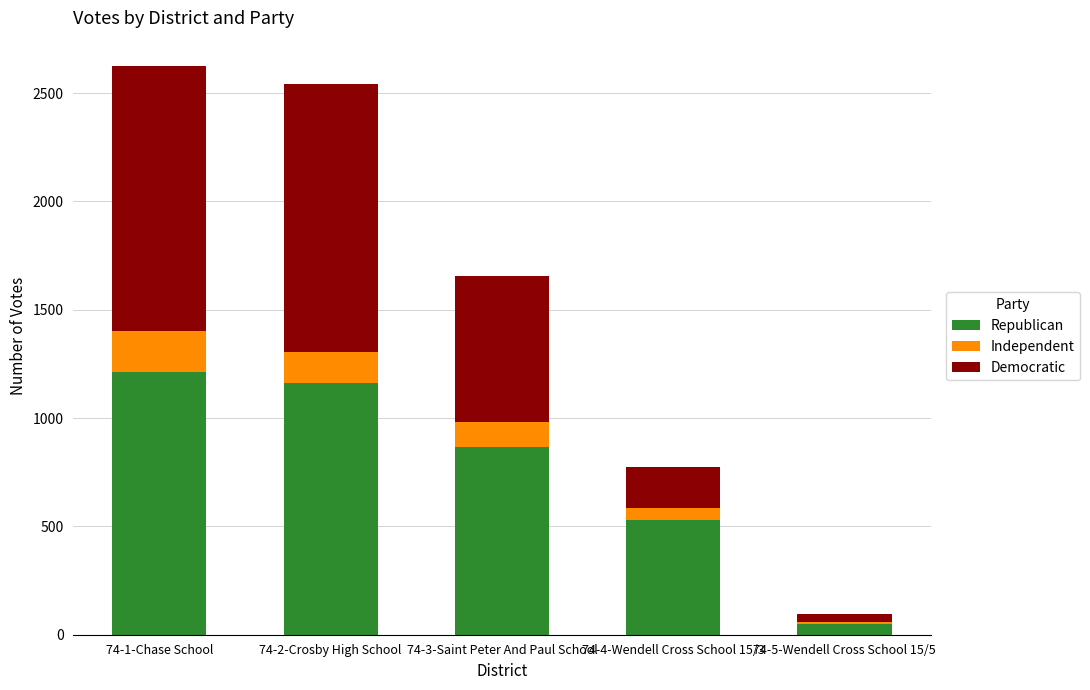

At which label is Republican closest to 630?

74-4-Wendell Cross School 15/3